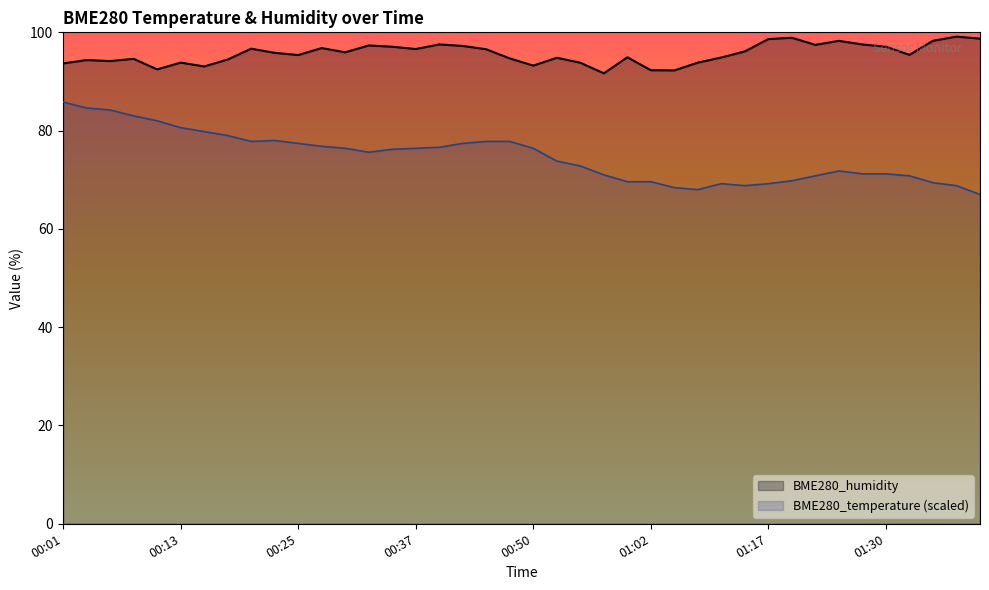

What position from the right is 00:18?

33